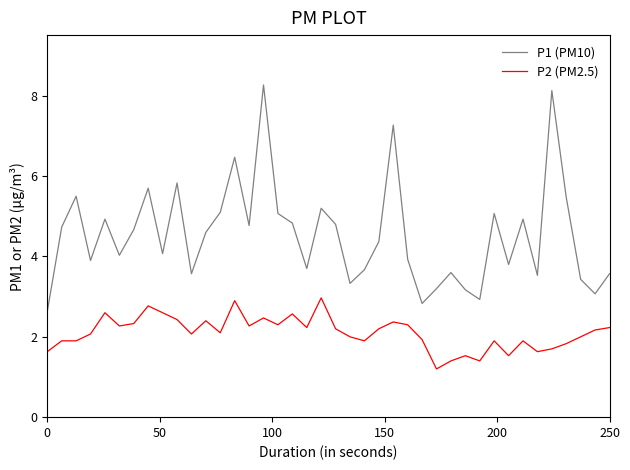

What is the difference between the maximum and minimum values in the P1 (PM10) series?

5.6